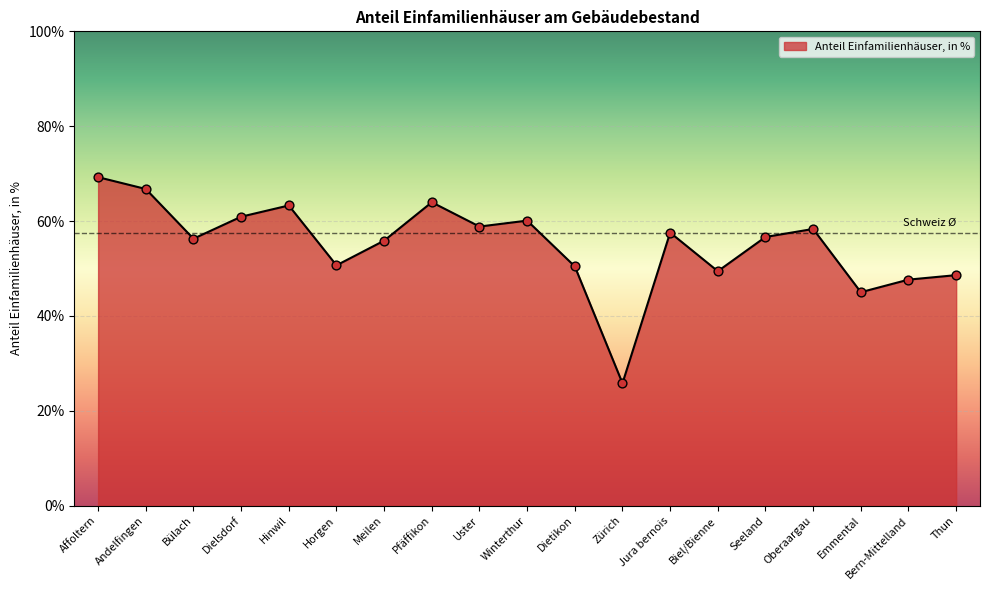

What is the change in value from Meilen to Zürich?

-30.1